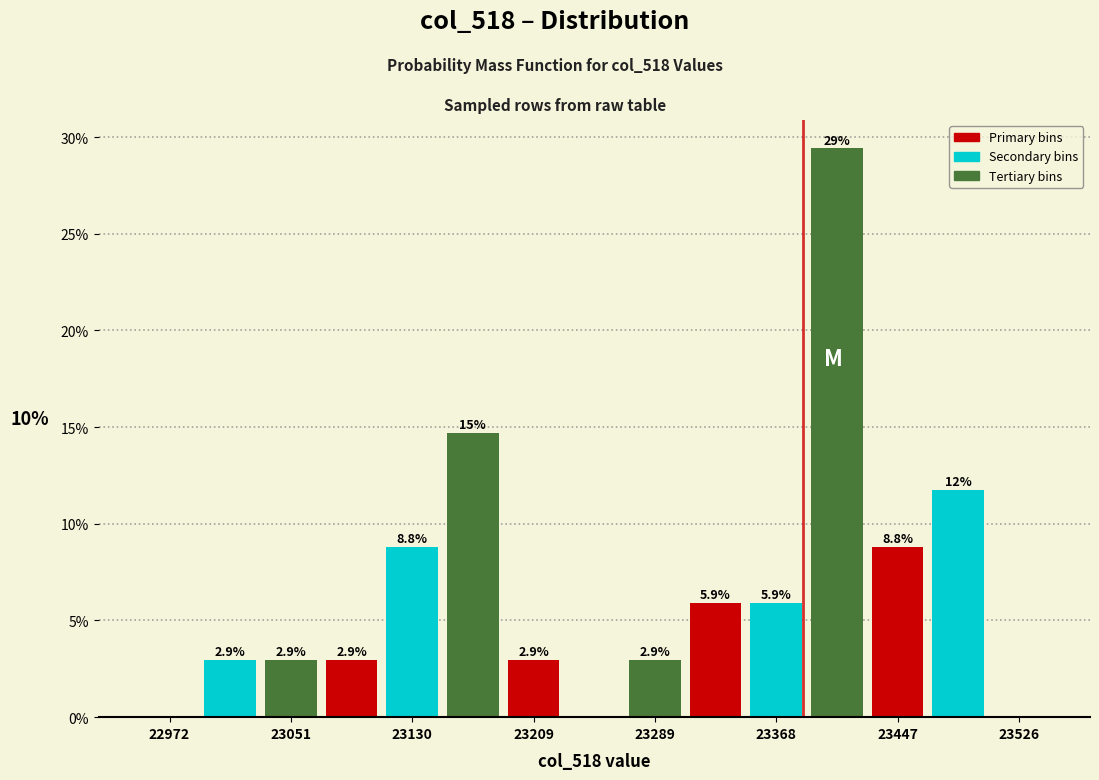

Around what value on the x-axis is the tallest bar? Give the approximate position of its centre, as read against the axis.

23410